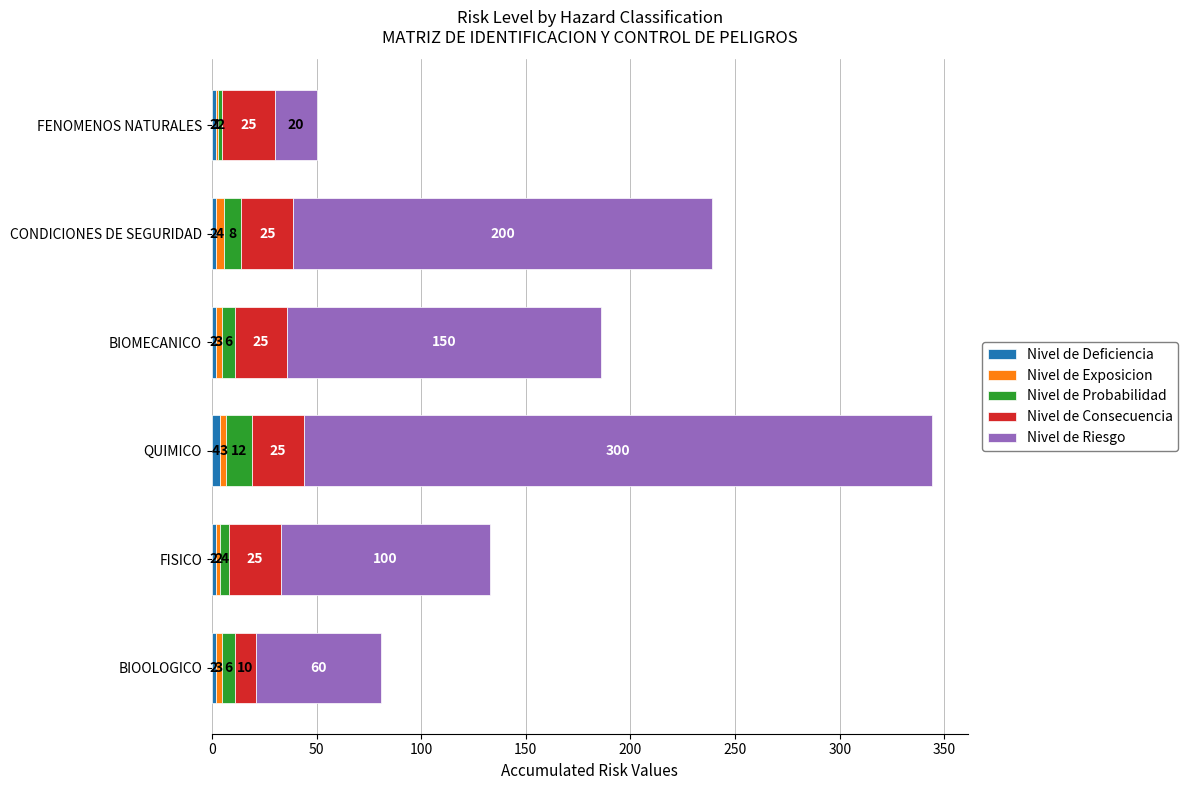

At which category is the sum across all series the highest?

QUIMICO